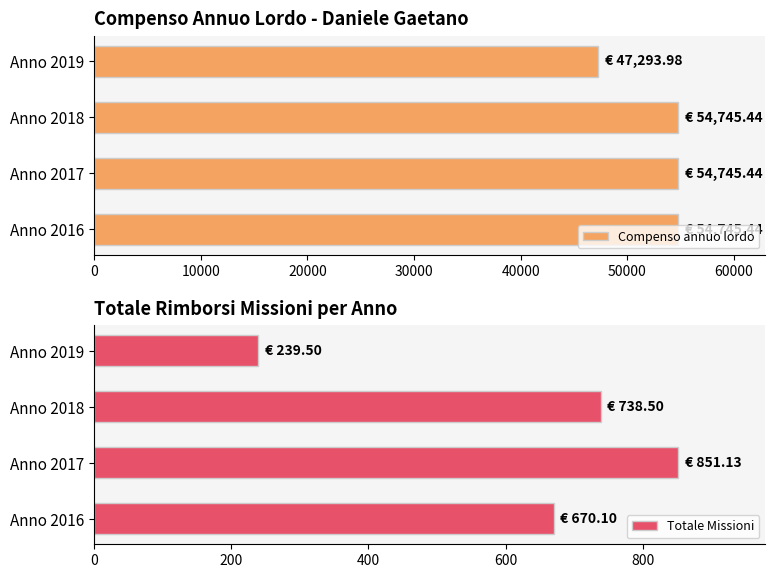

The value of Compenso annuo lordo at Anno 2019 is 47294.0. True or false?

True